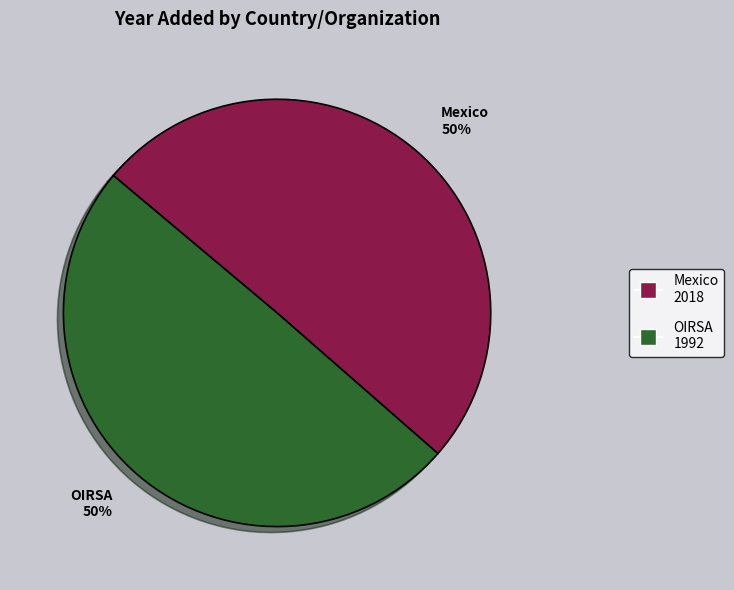

Combined, do OIRSA 50% and Mexico 50% account for over 50%?

Yes